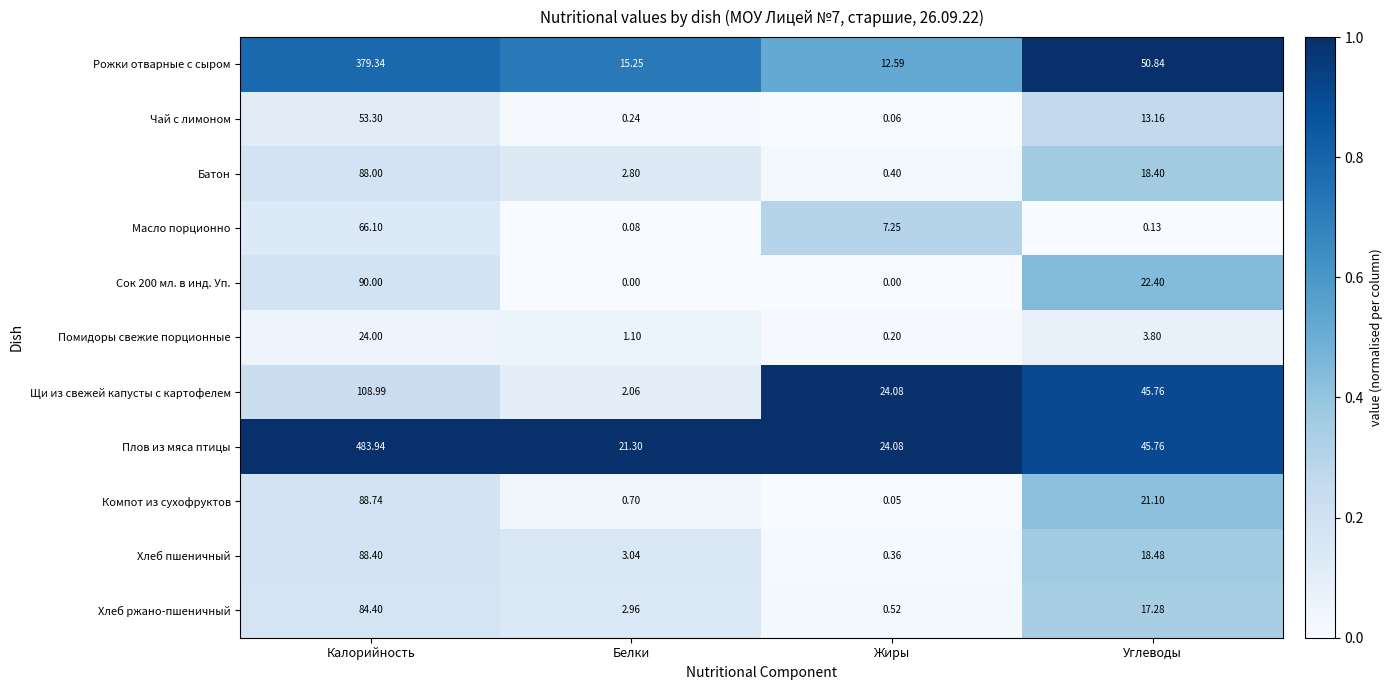

Where does the Хлеб пшеничный series first go above 18?

Калорийность